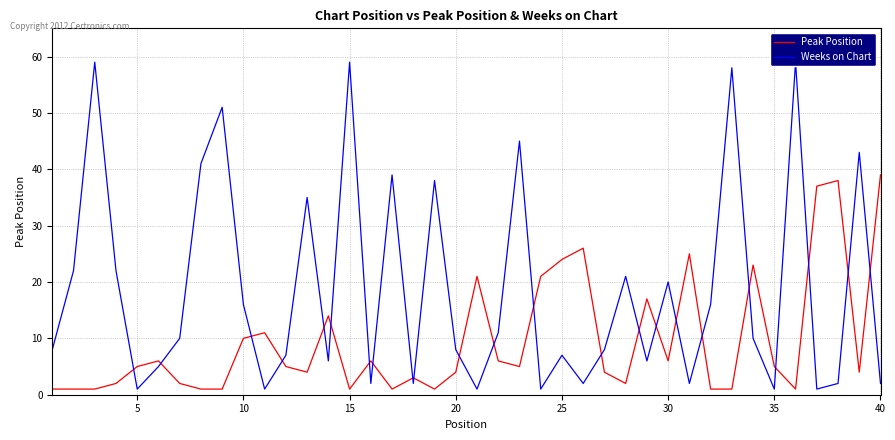

After their last crossing, which series has the higher values: Peak Position or Weeks on Chart?

Peak Position